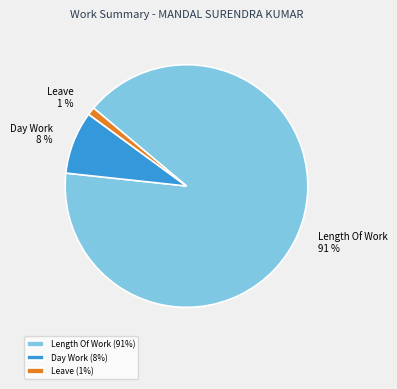

Does any single category account for the majority?

Yes